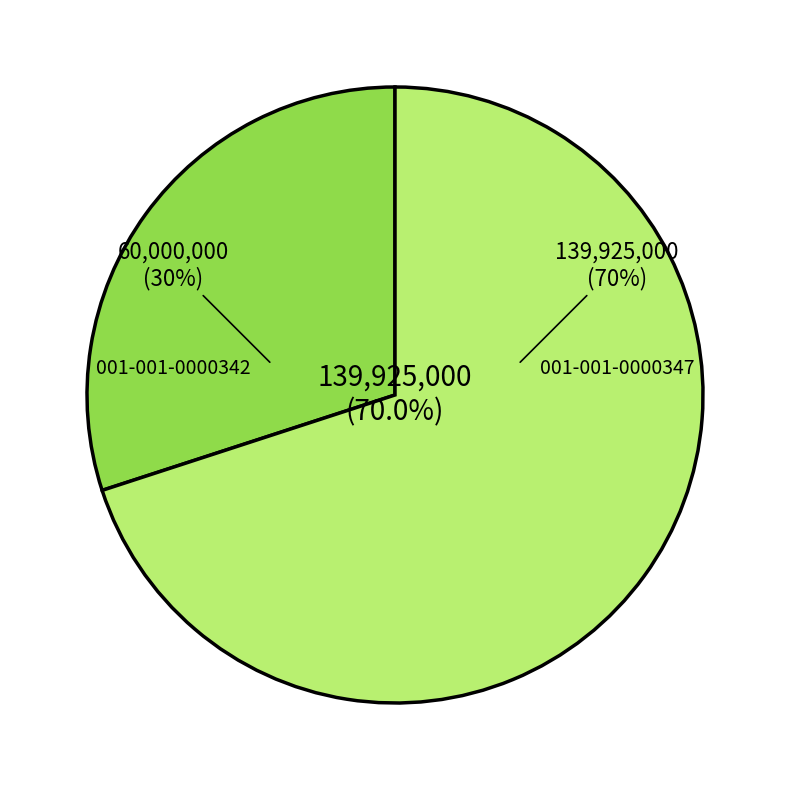

To the nearest percent, what is the average slice percentage?

50%